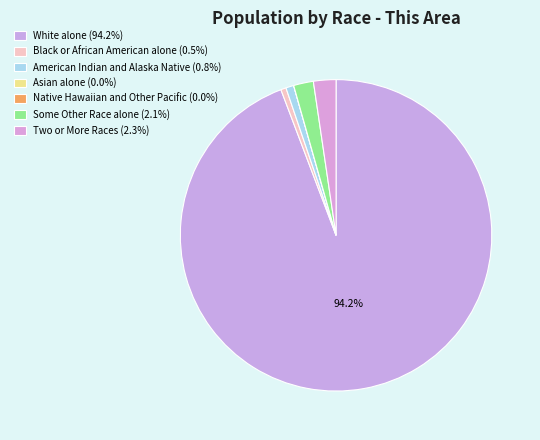

How many segments does this pie chart have?

7